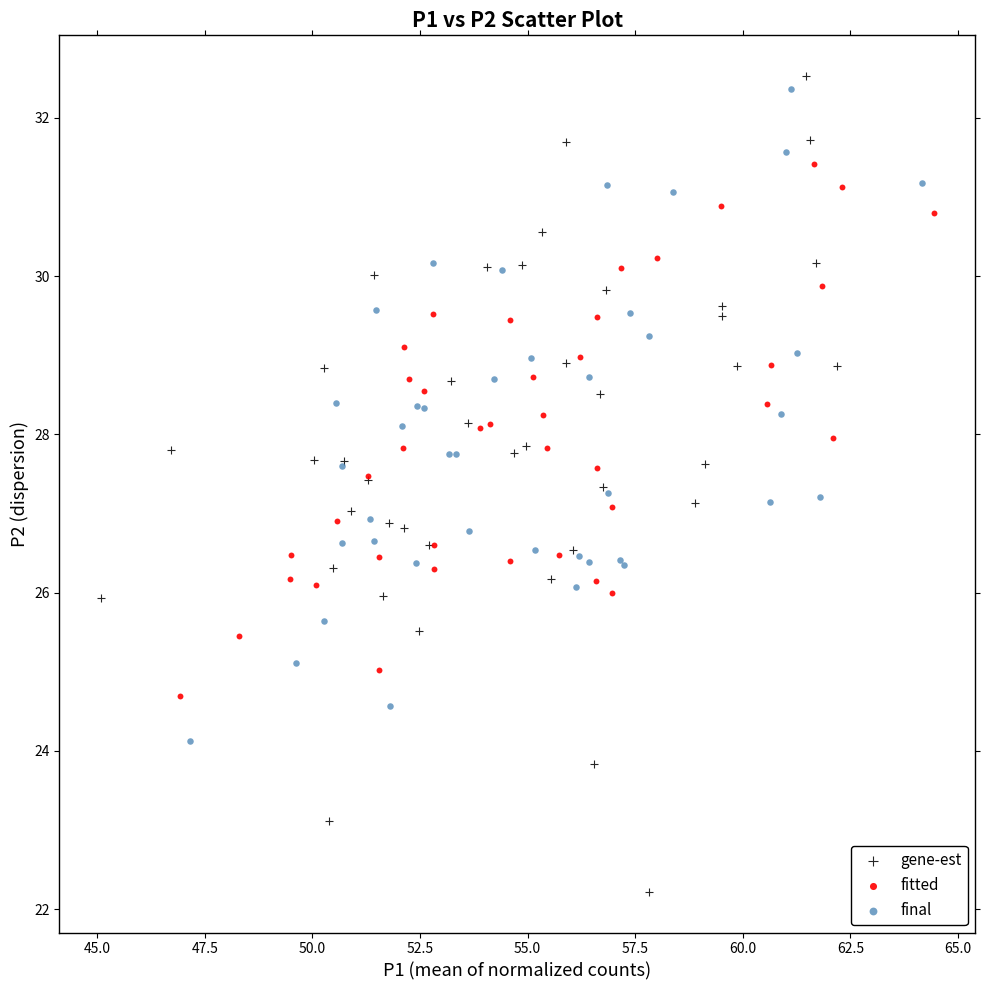

What are all the series names shown in the legend?

gene-est, fitted, final